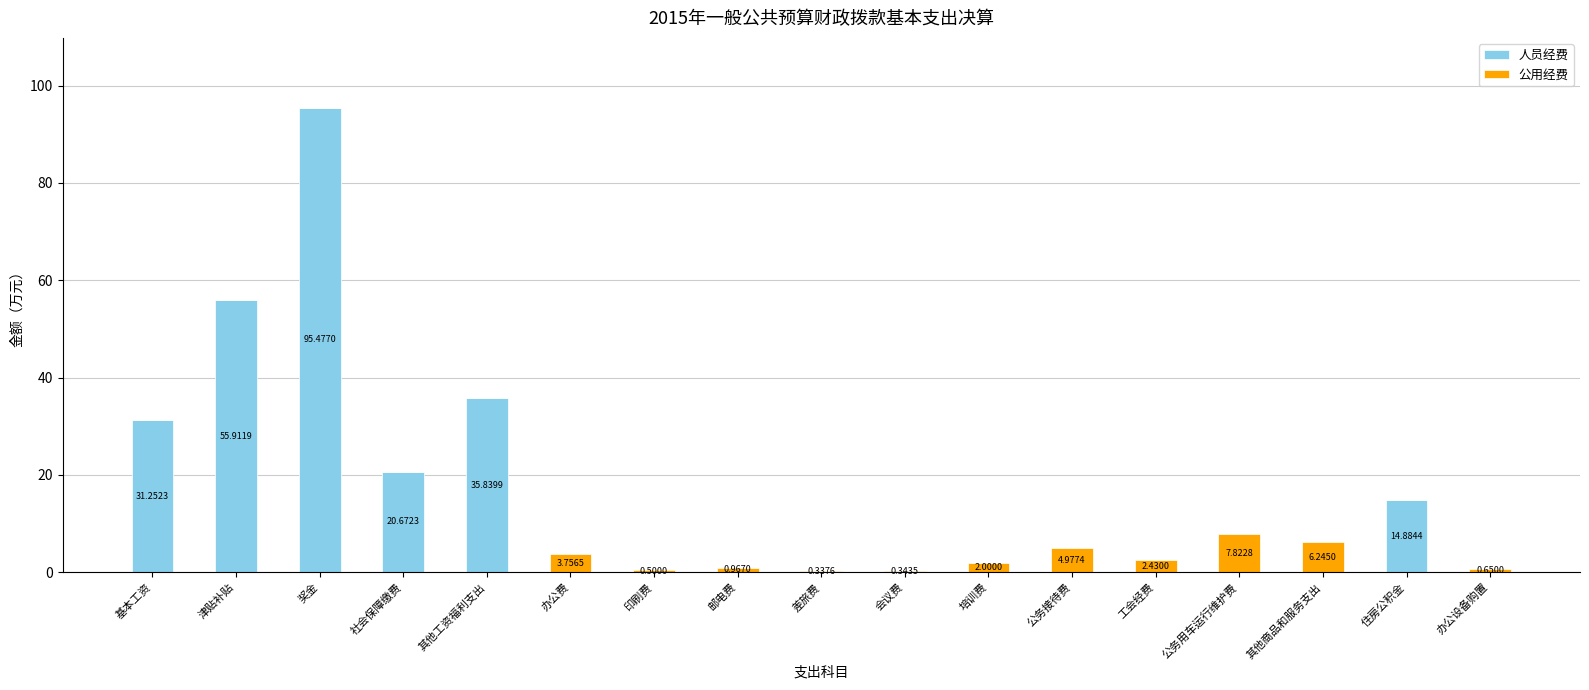

What is the total value across all series at 社会保障缴费?

20.7